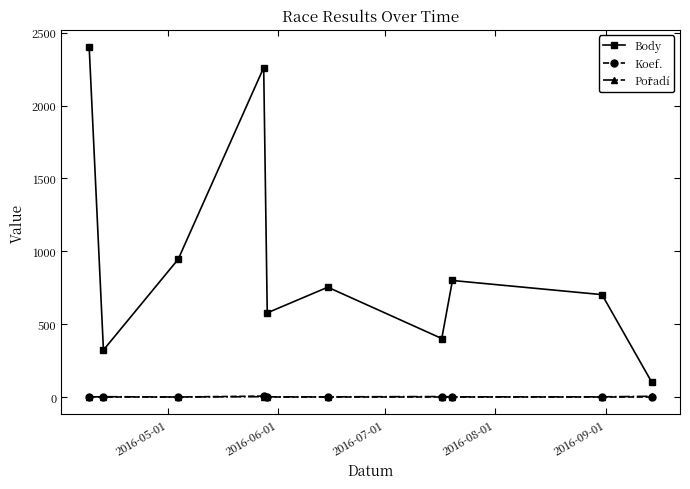

How many data points in Koef. are above 1?

2